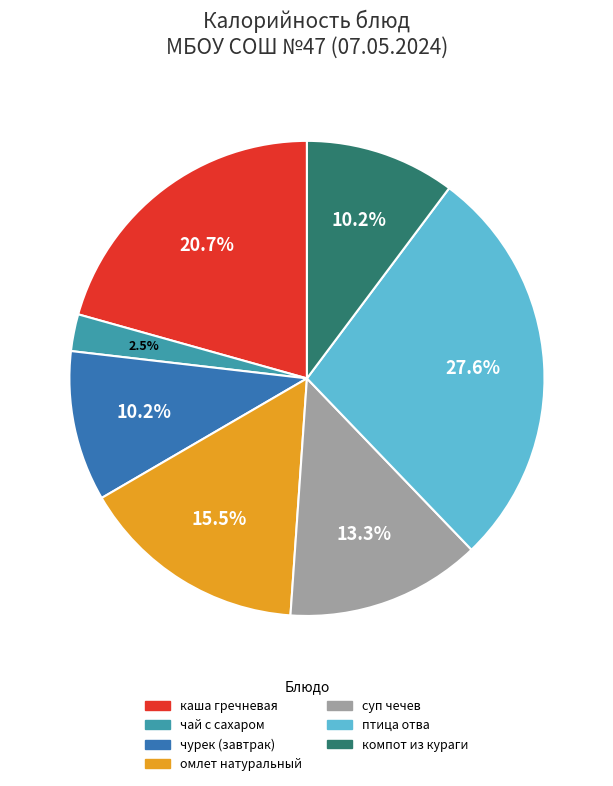

Which category has the smallest portion of the pie?

чай с сахаром